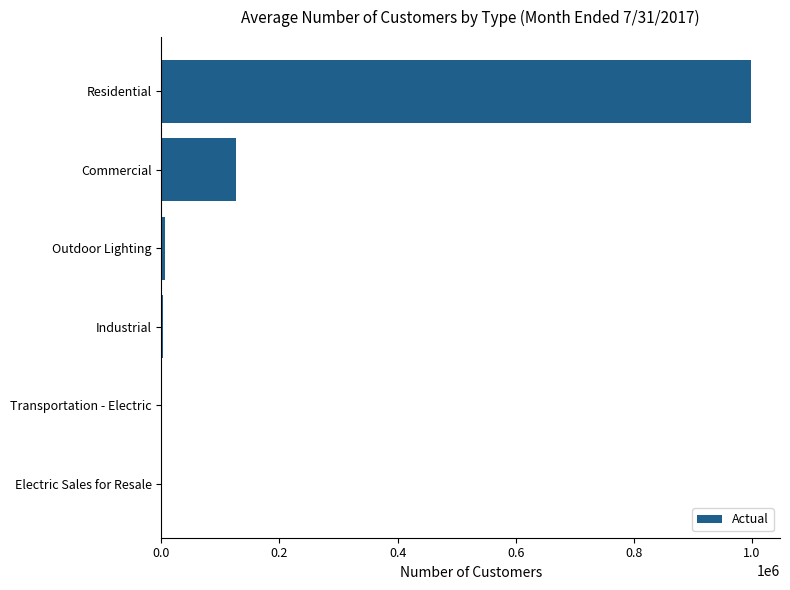

Count the number of categories in the chart.

6